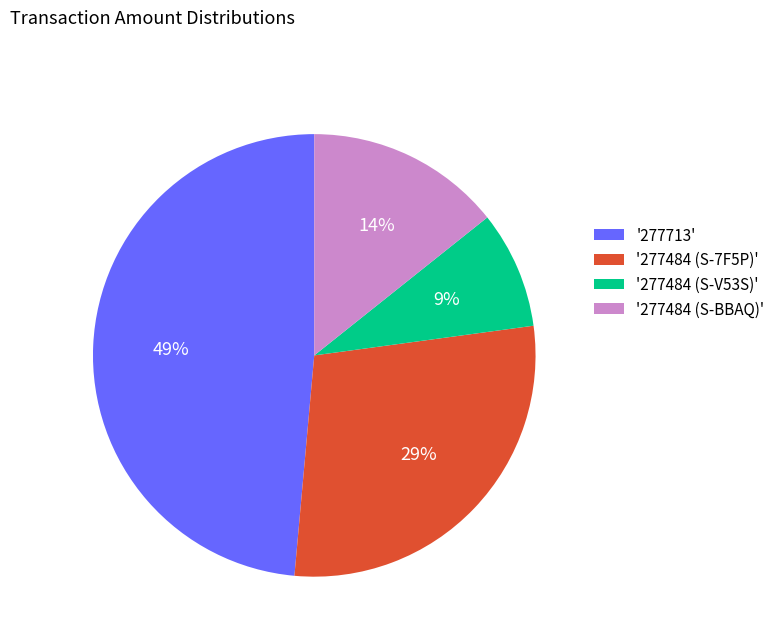

Which category has the biggest portion of the pie?

'277713'